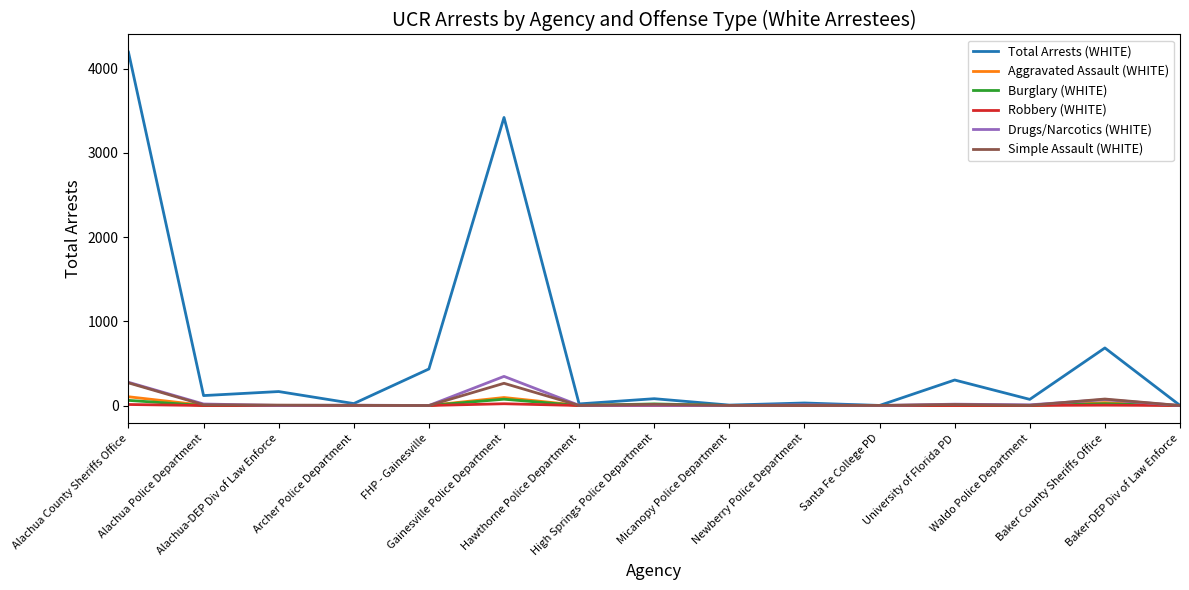

What is the maximum value shown in the chart?

4198